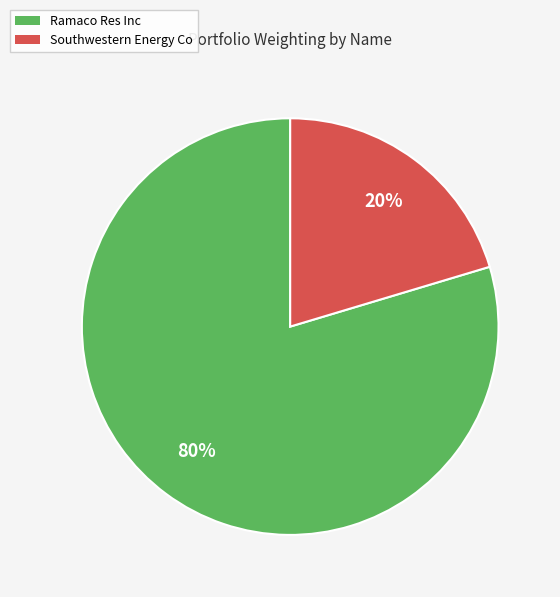

Rank the categories by value from lowest to highest.

Southwestern Energy Co, Ramaco Res Inc